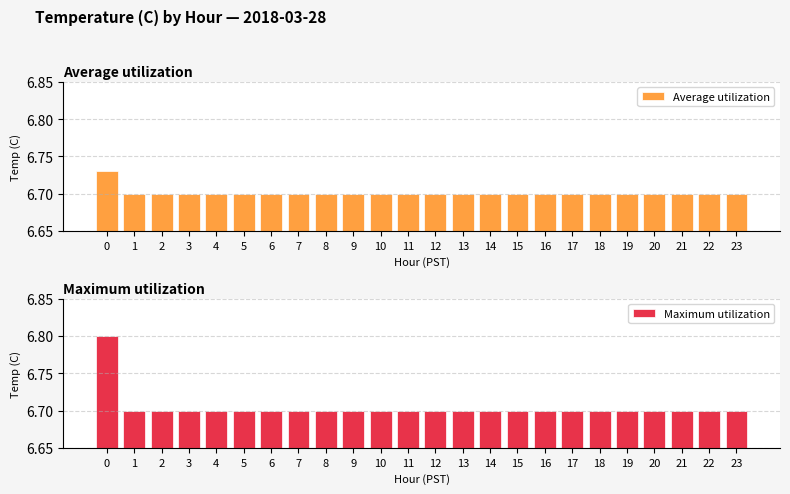

Which has a higher value, 8 or 17?

8